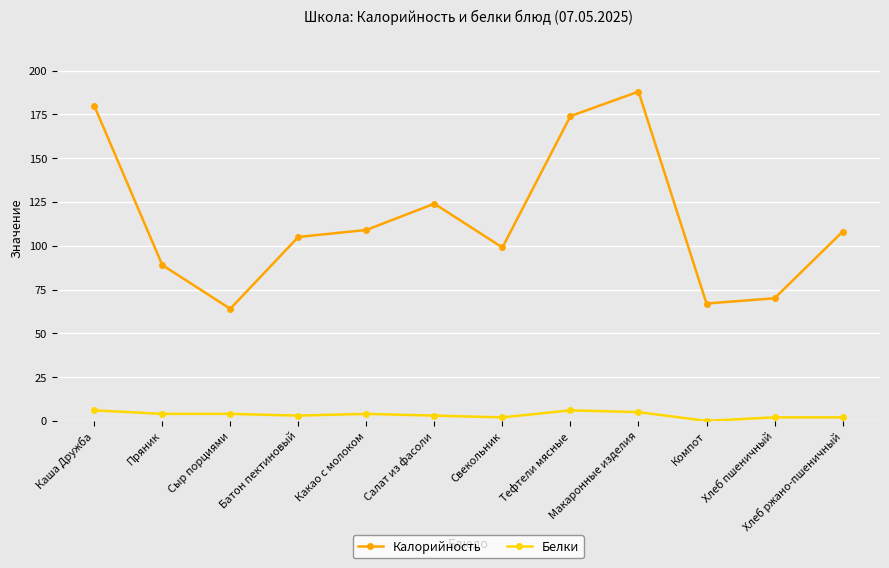

Reading left to right, list all the values displayed in this chart.

Калорийность: Каша Дружба=180	Пряник=89	Сыр порциями=64	Батон пектиновый=105	Какао с молоком=109	Салат из фасоли=124	Свекольник=99	Тефтели мясные=174	Макаронные изделия=188	Компот=67	Хлеб пшеничный=70	Хлеб ржано-пшеничный=108
Белки: Каша Дружба=6	Пряник=4	Сыр порциями=4	Батон пектиновый=3	Какао с молоком=4	Салат из фасоли=3	Свекольник=2	Тефтели мясные=6	Макаронные изделия=5	Компот=0	Хлеб пшеничный=2	Хлеб ржано-пшеничный=2